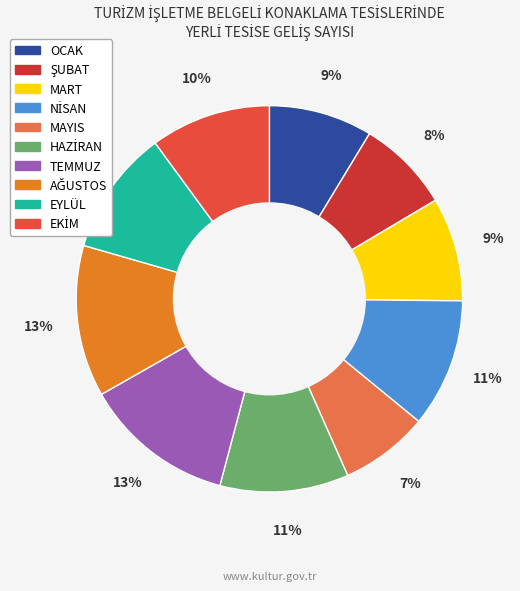

True or false: NİSAN accounts for 11% of the total.

True